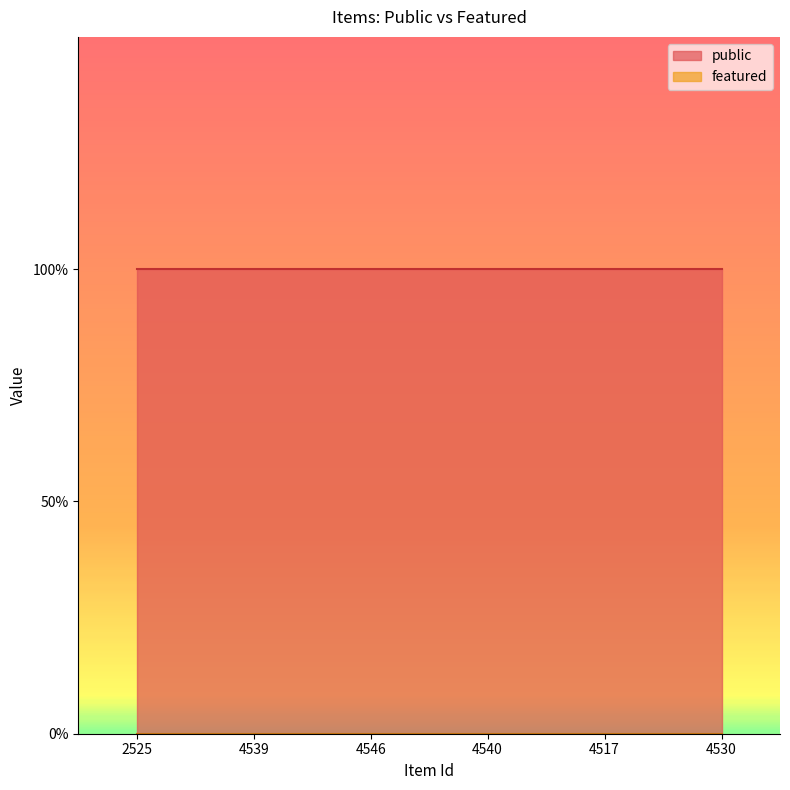

Is it true that featured equals 0 at 2525?

True